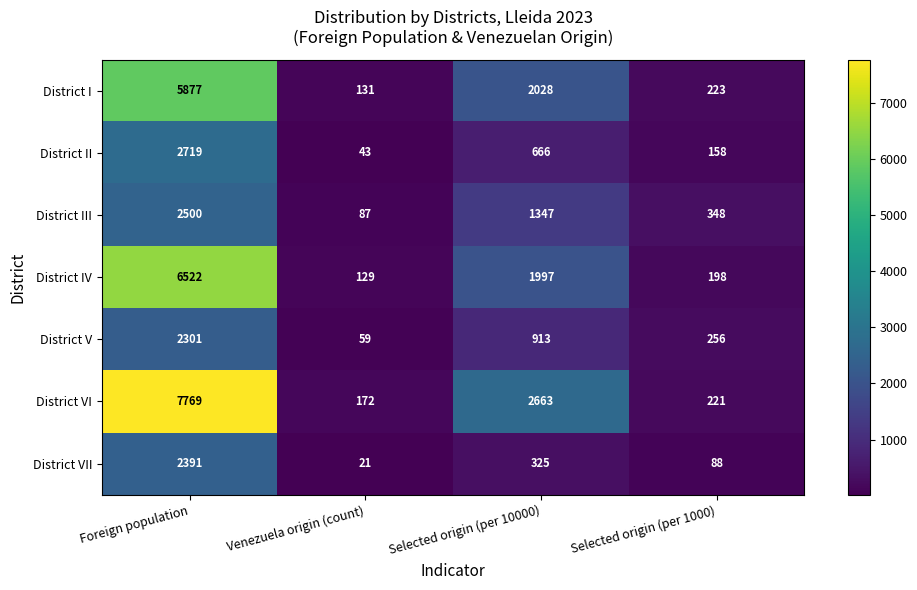

What is the difference between the highest and lowest values at Venezuela origin (count)?

151